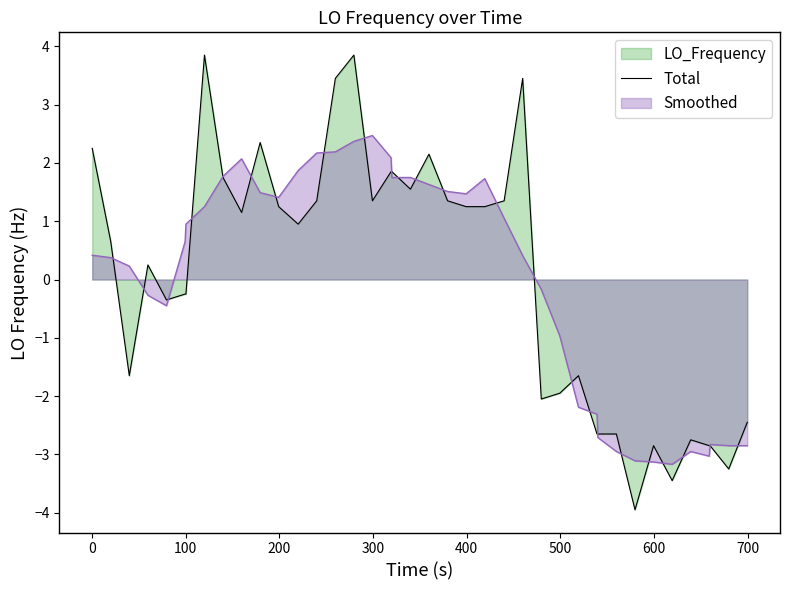

What is the maximum value for Smoothed?

2.5